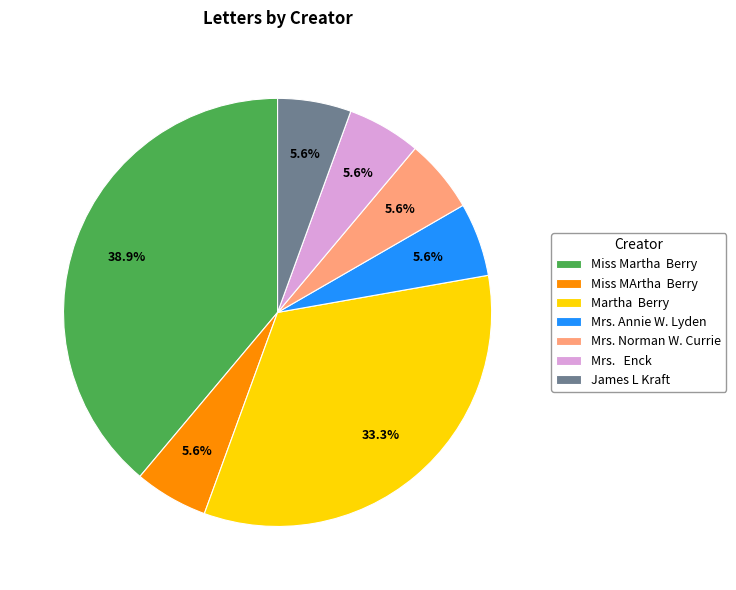

What percentage is NOT represented by Miss MArtha Berry?

94.4%